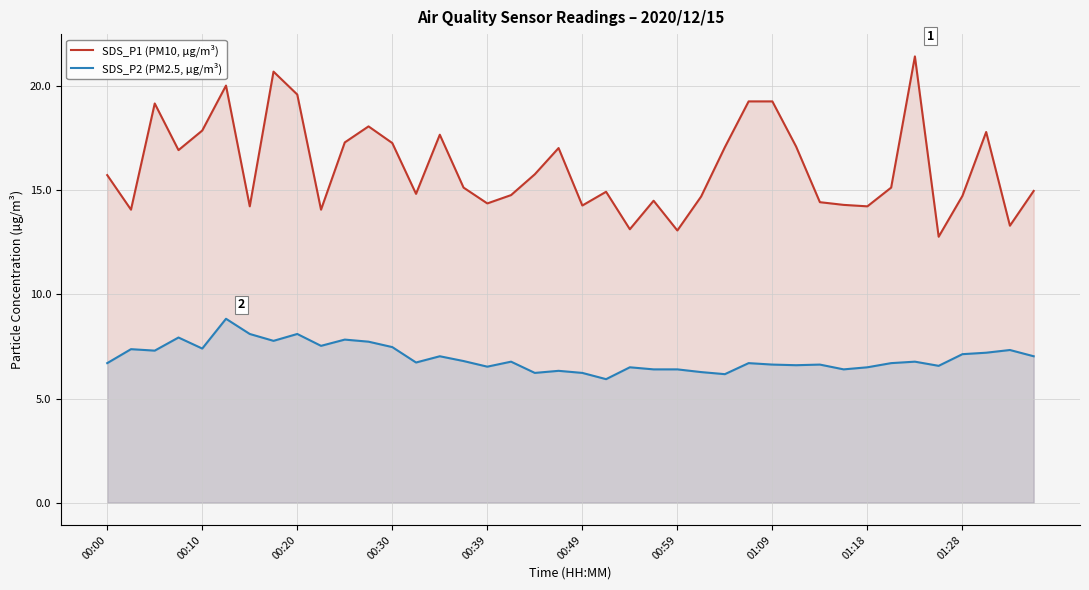

True or false: SDS_P1 (PM10, µg/m³) and SDS_P2 (PM2.5, µg/m³) intersect in this chart.

False